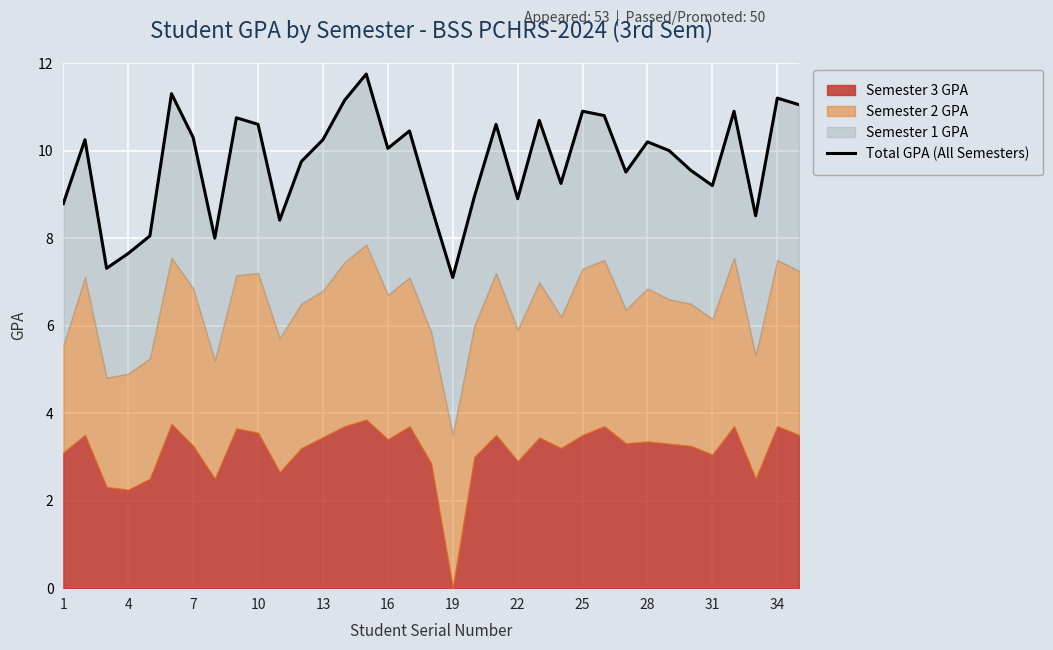

How many lines are shown in the chart?

1